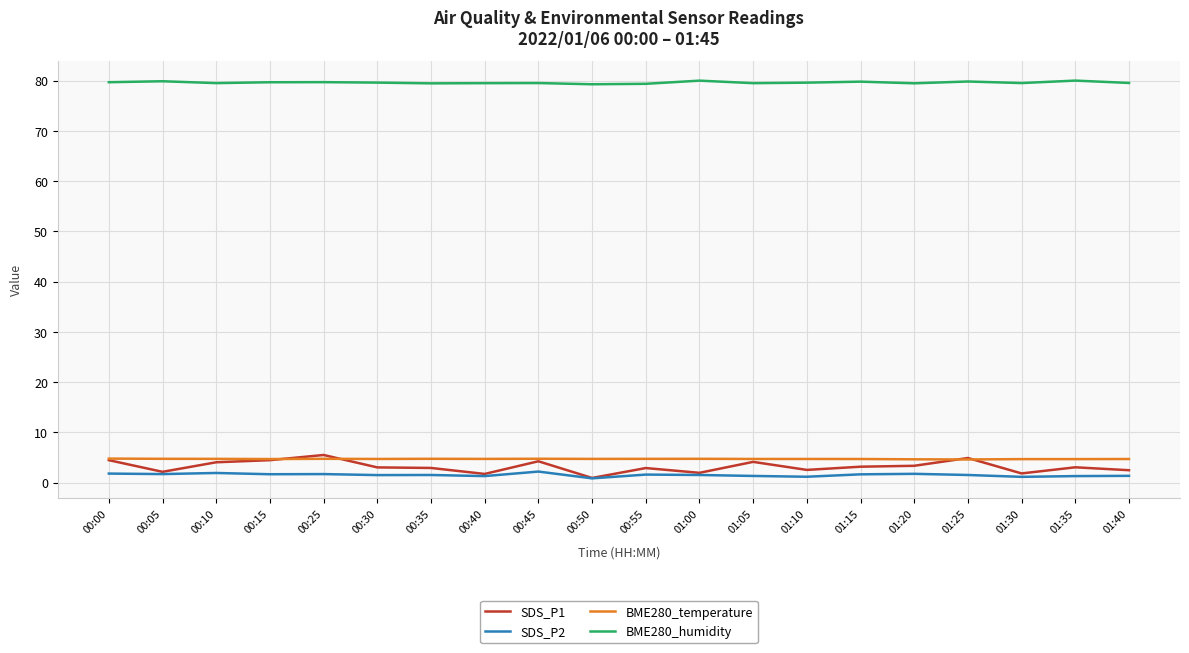

What are all the series names shown in the legend?

SDS_P1, SDS_P2, BME280_temperature, BME280_humidity